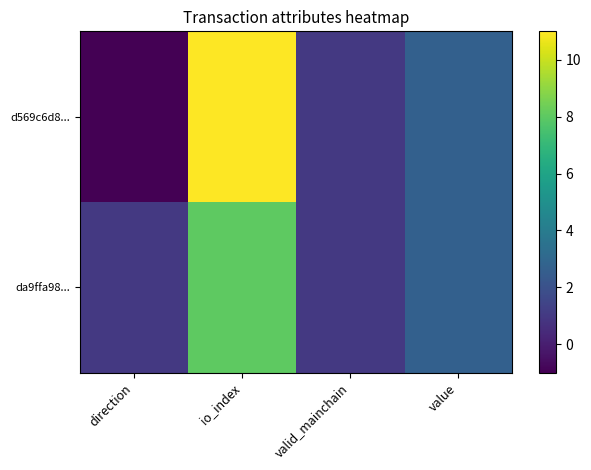

Rank the series at io_index from highest to lowest value.

d569c6d8..., da9ffa98...